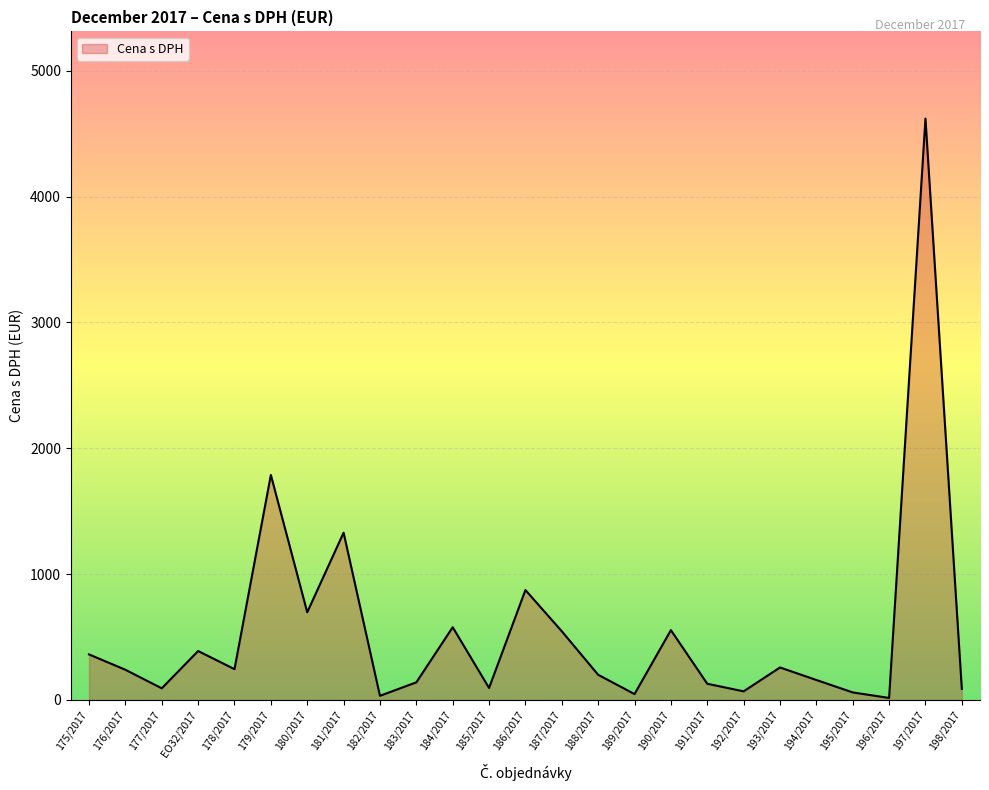

What is the change in value from 194/2017 to 196/2017?

-142.7